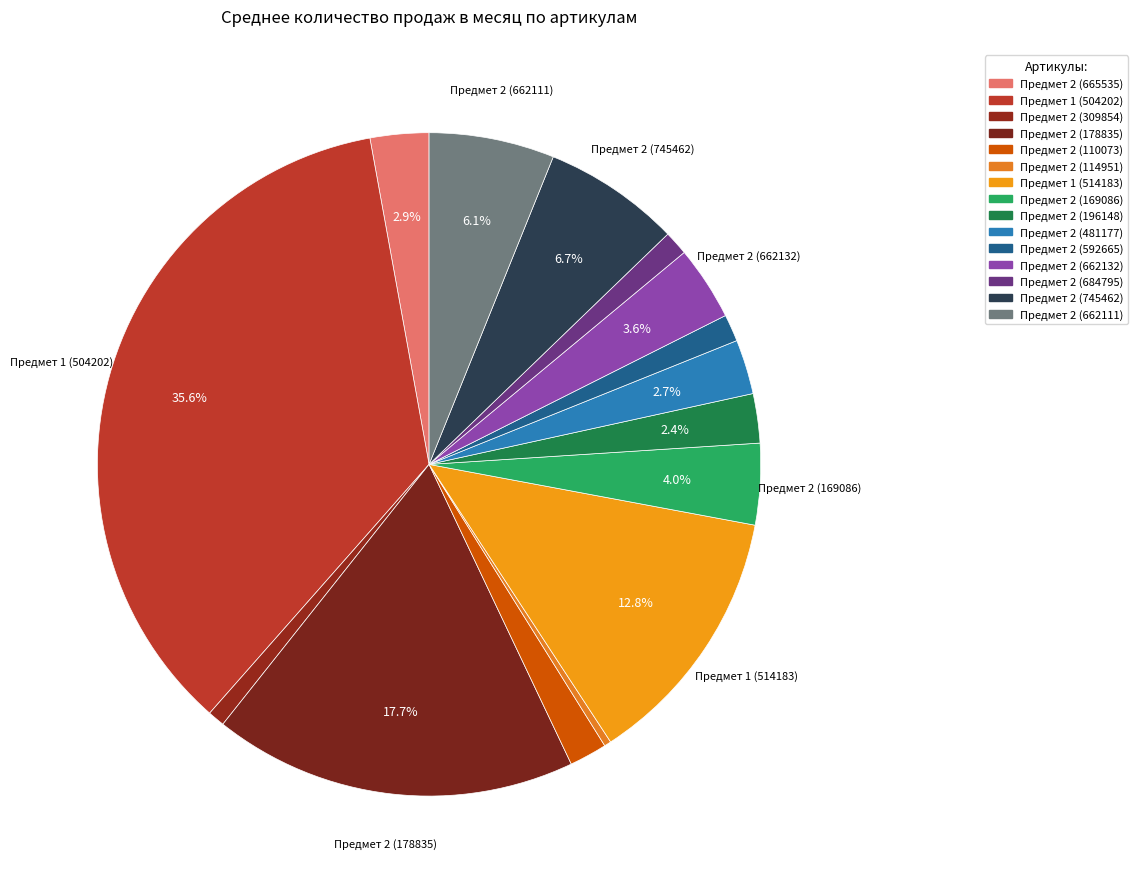

How many slices are in this pie chart?

15